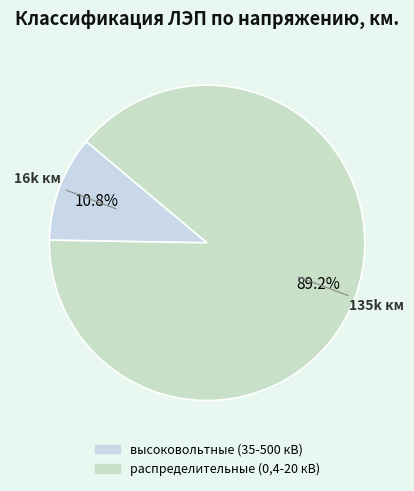

To the nearest percent, what is the combined percentage of высоковольтные (35-500 кВ) and распределительные (0,4-20 кВ)?

100%